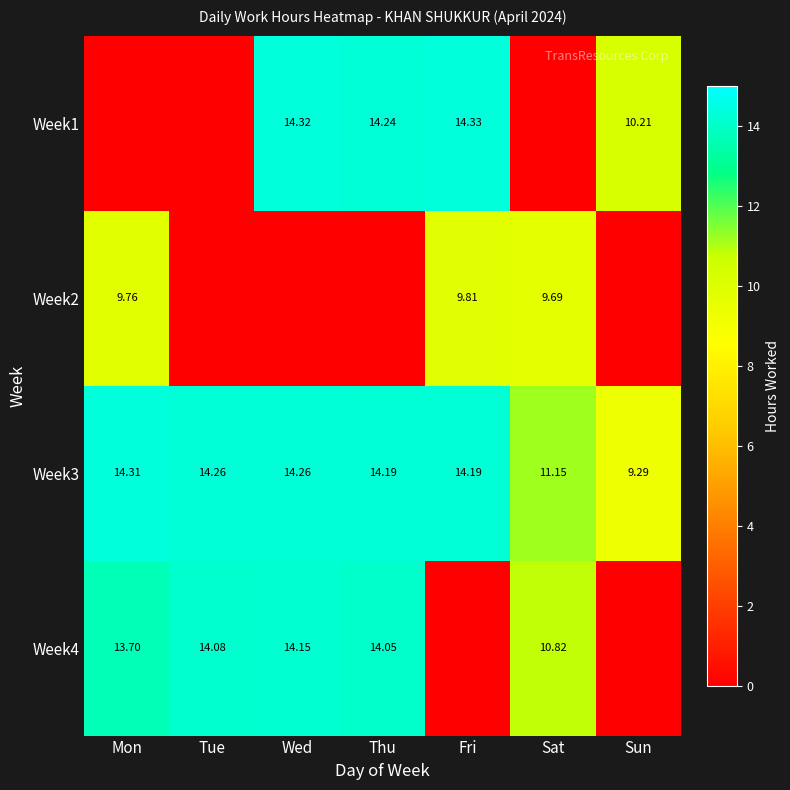

The value of Week2 at Fri is 9.8. True or false?

True